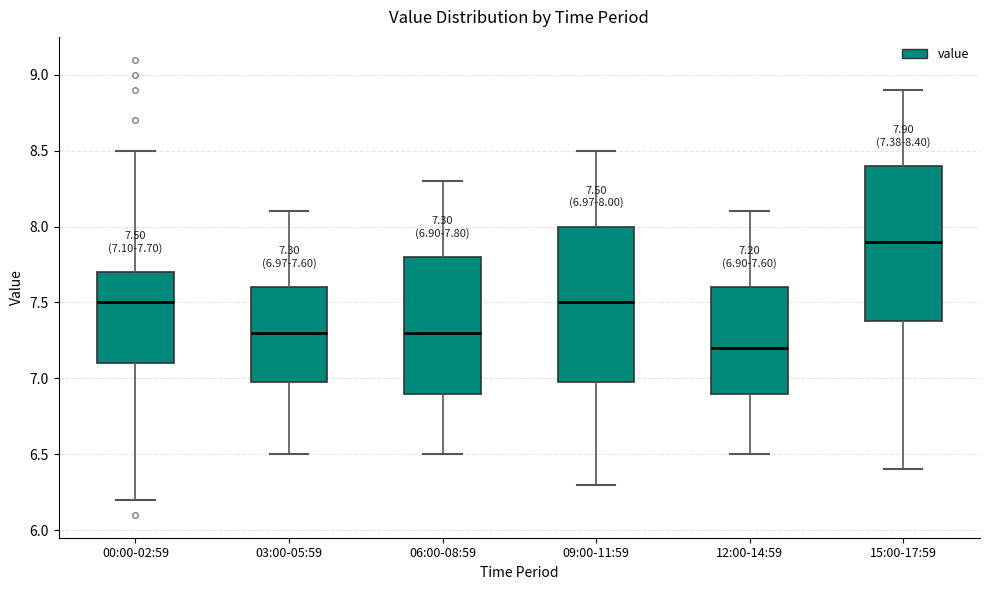

Which box has the highest median line?

15:00-17:59